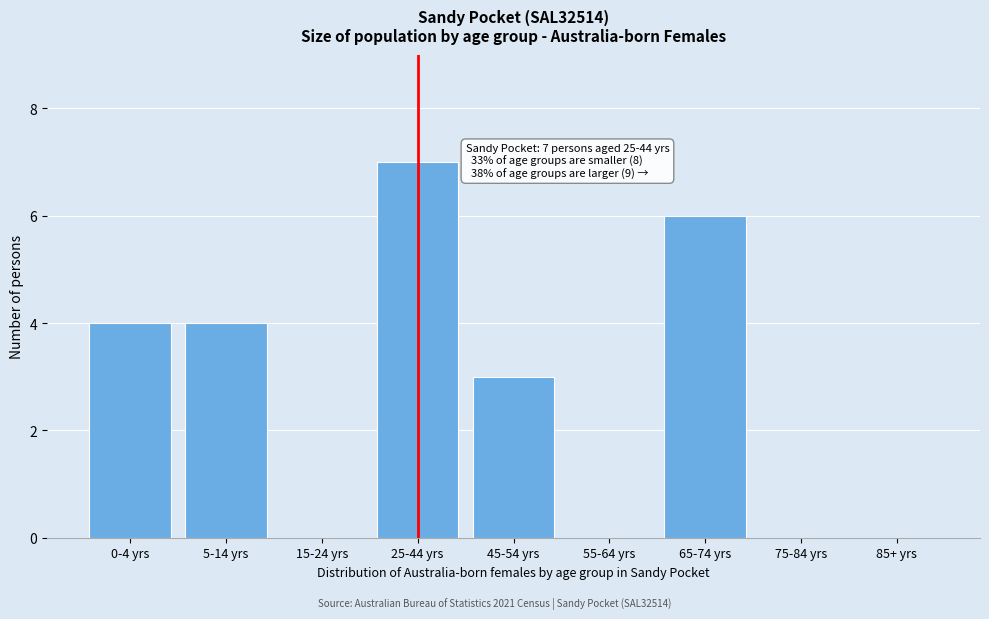

What is the maximum value shown in the chart?

7